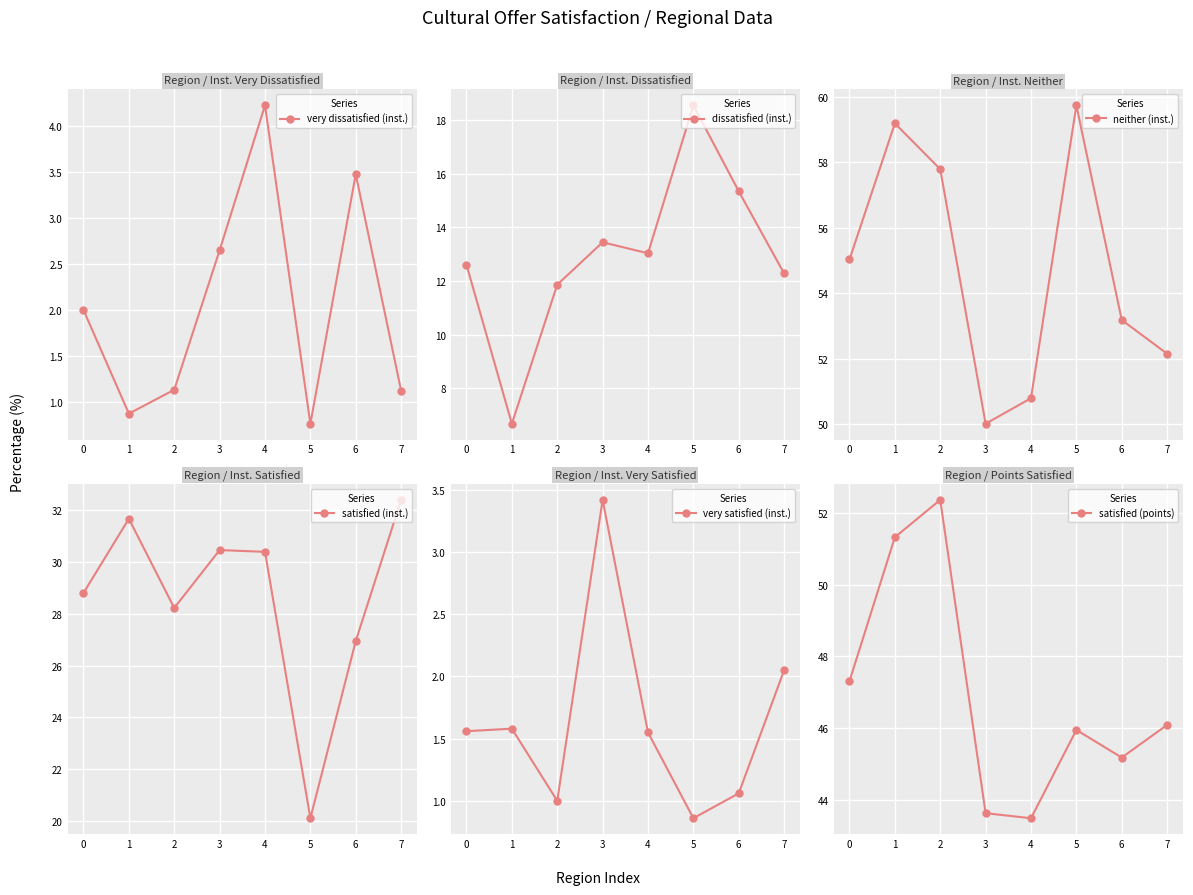

Where is dissatisfied (inst.) nearest to the value 12?

2